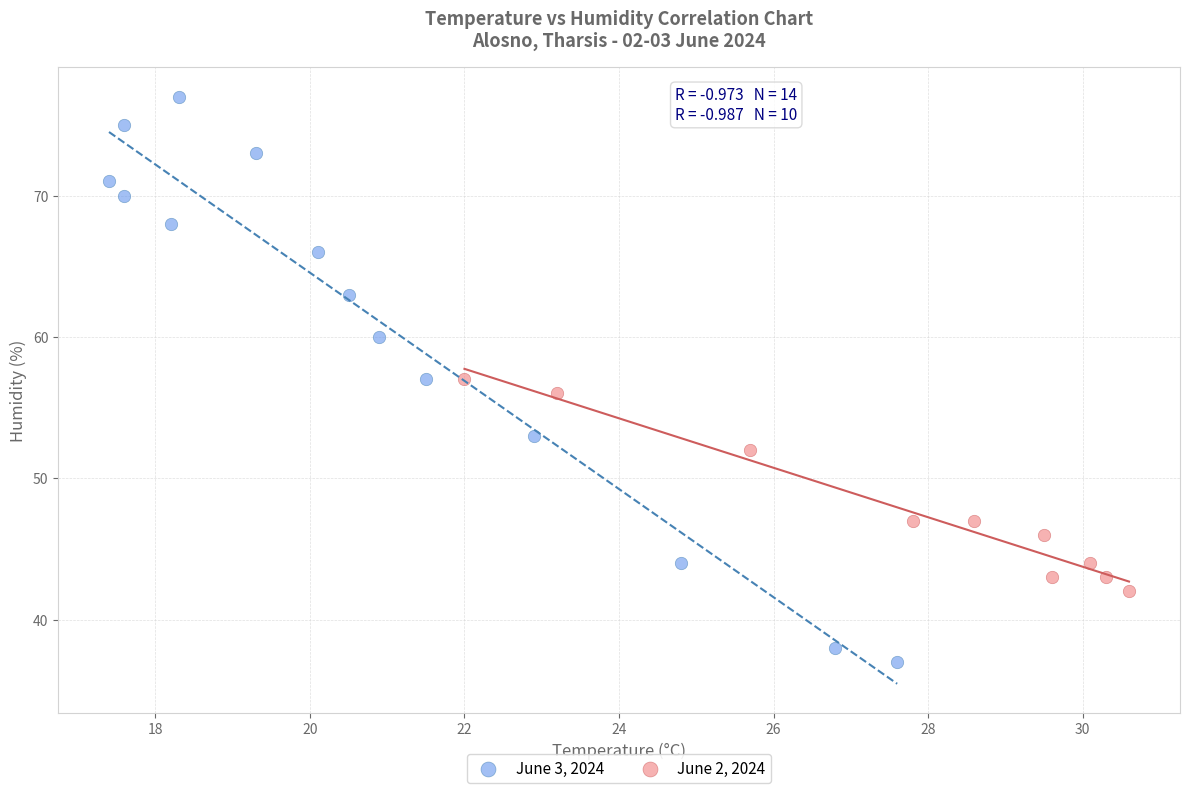

Which series reaches the minimum Y coordinate?

June 3, 2024